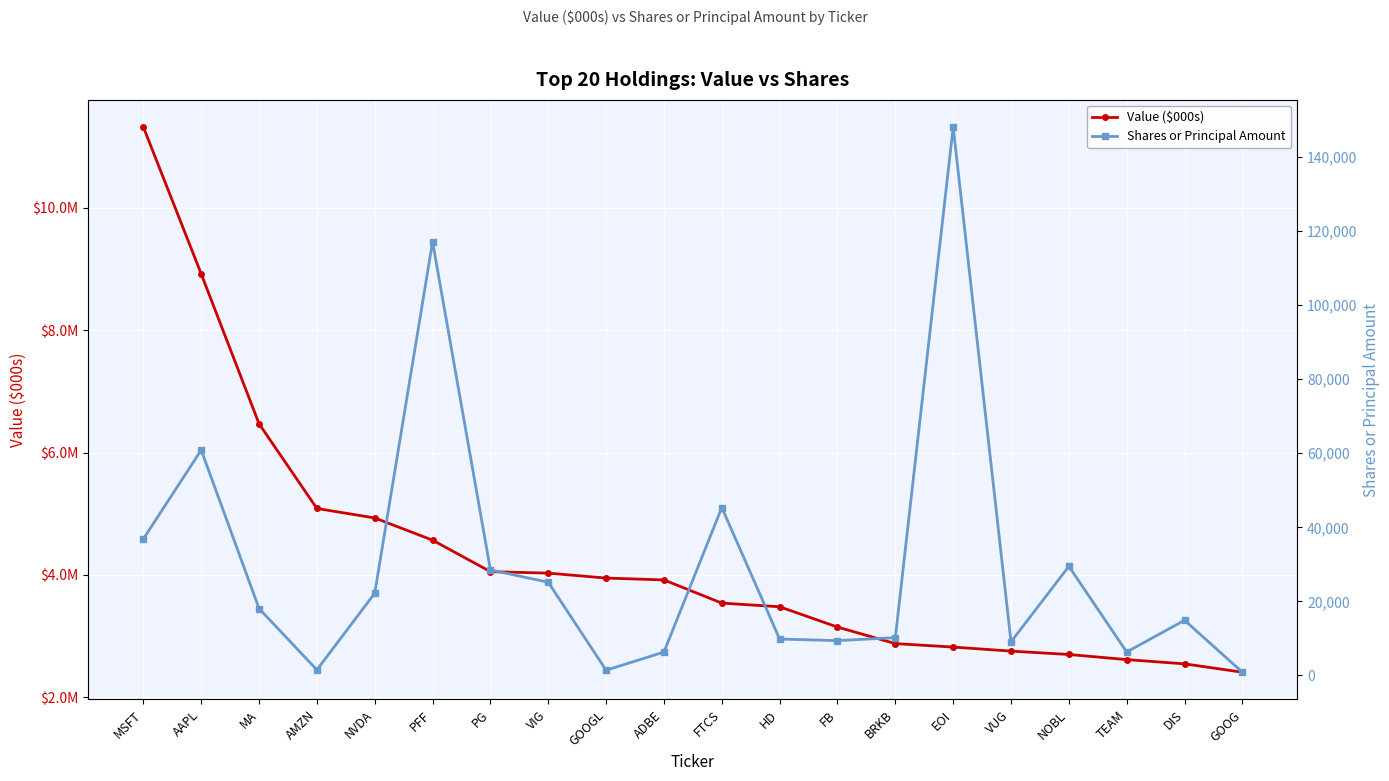

At which label is Shares or Principal Amount closest to 74508?

AAPL